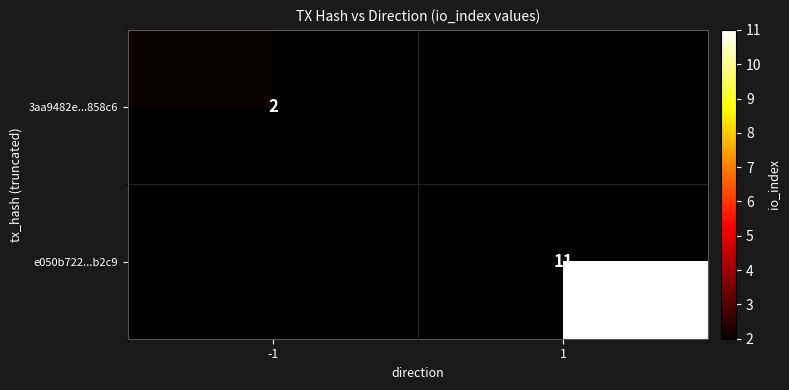

Is it true that 3aa9482e...858c6 equals 2 at -1?

True